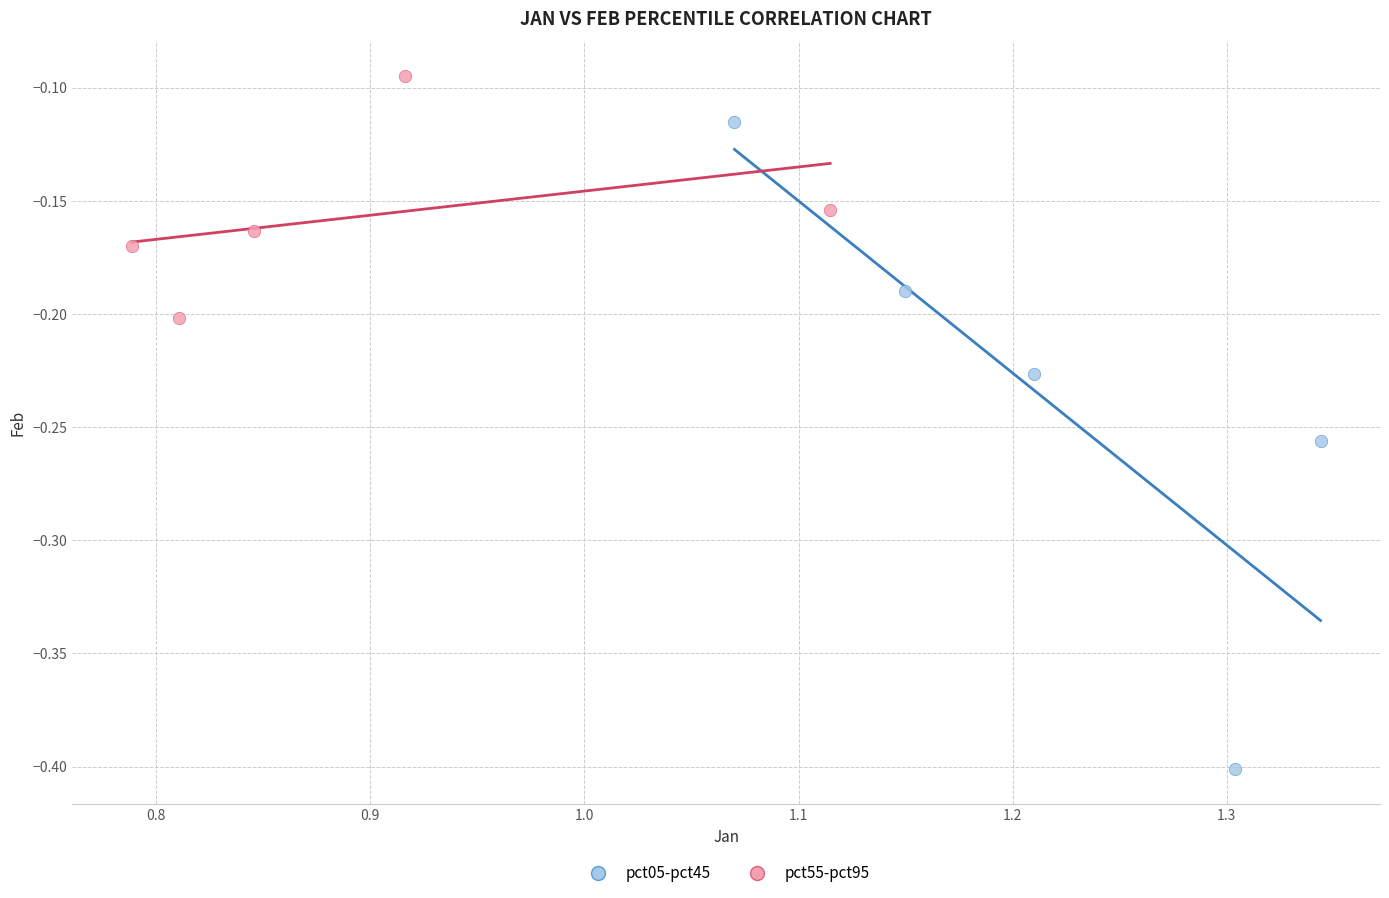

Which series reaches the minimum Y coordinate?

pct05-pct45